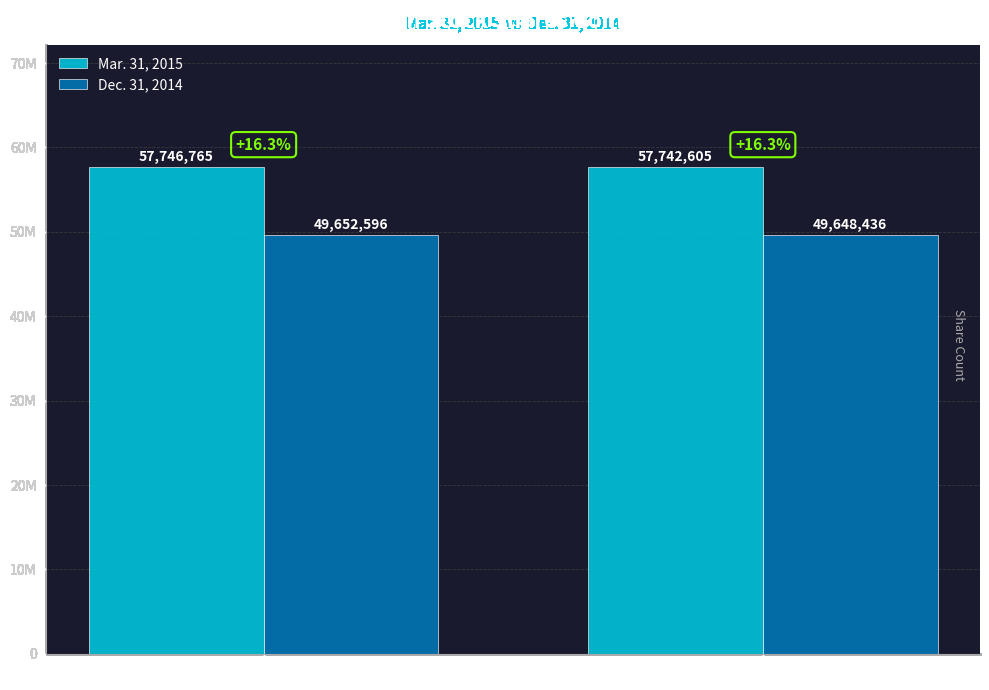

Does the chart contain any negative values?

No